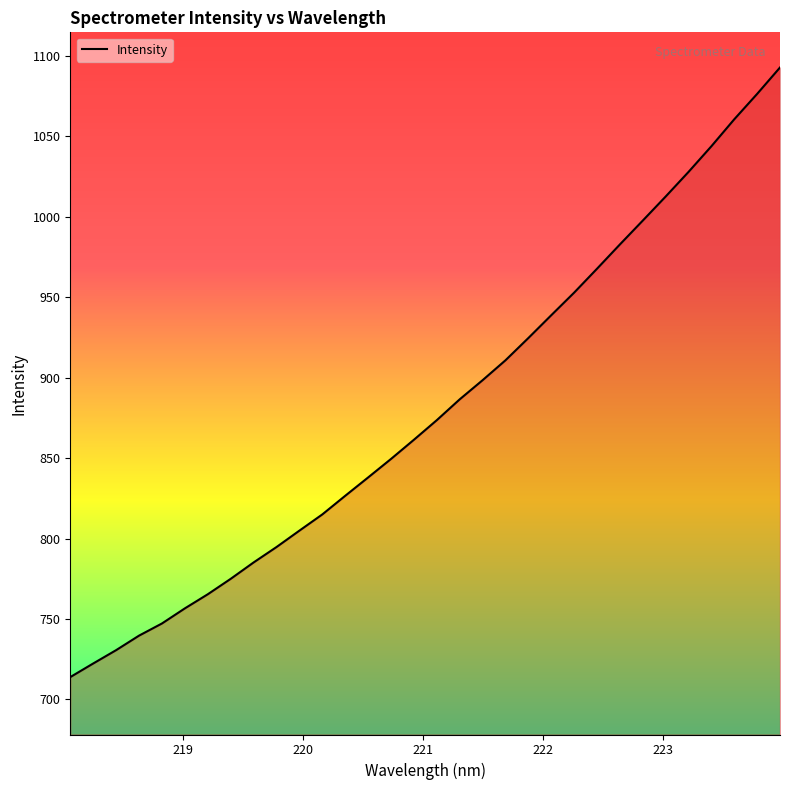

What is the greatest value displayed?

1092.8